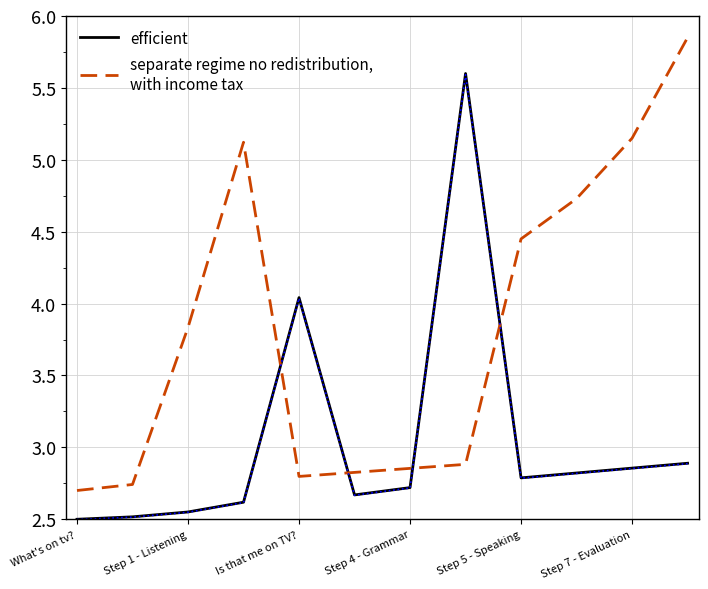

Which series changed the most between 9 and 10?

separate regime no redistribution,
with income tax